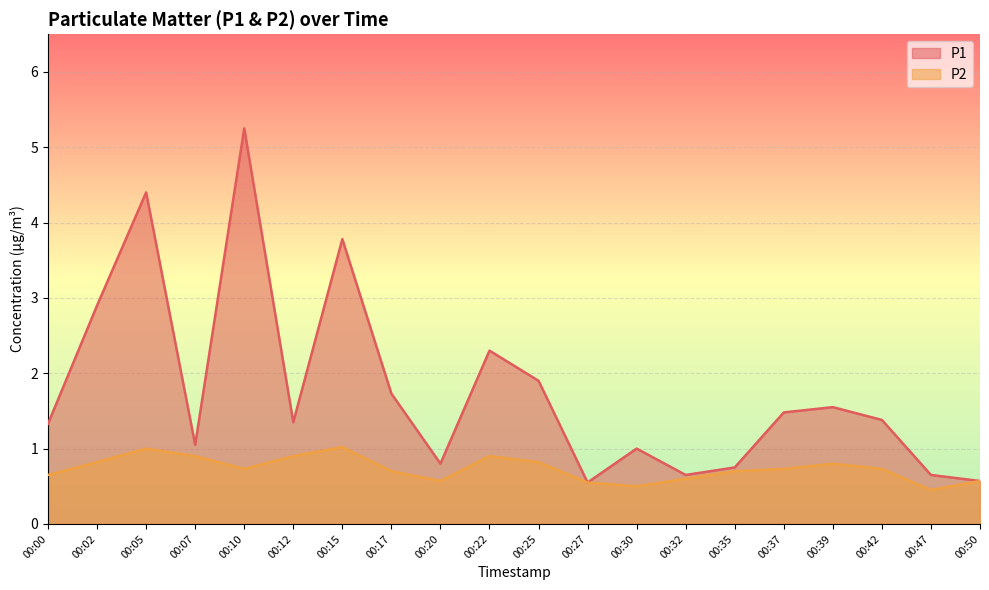

List the series in order of their overall mean, highest first.

P1, P2